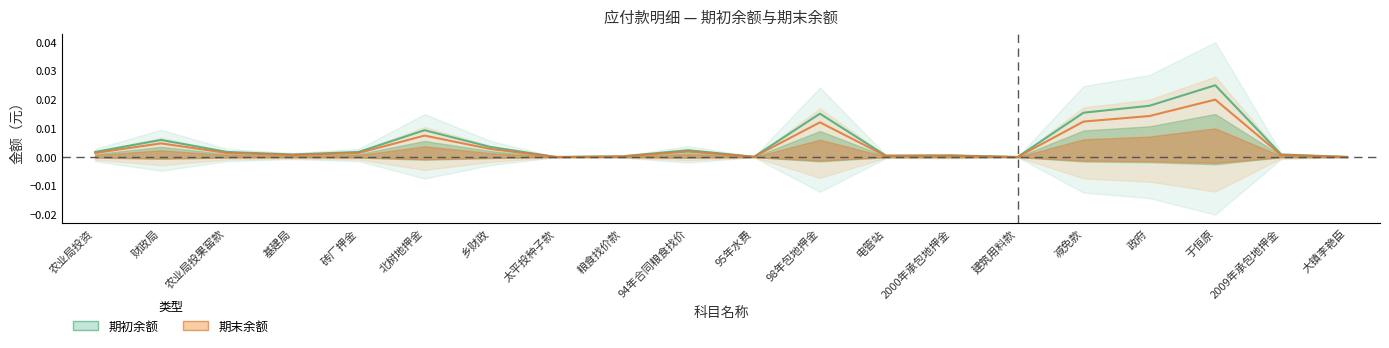

Which series changed the most between 94年合同粮食找价 and 大镇李艳臣?

期初余额